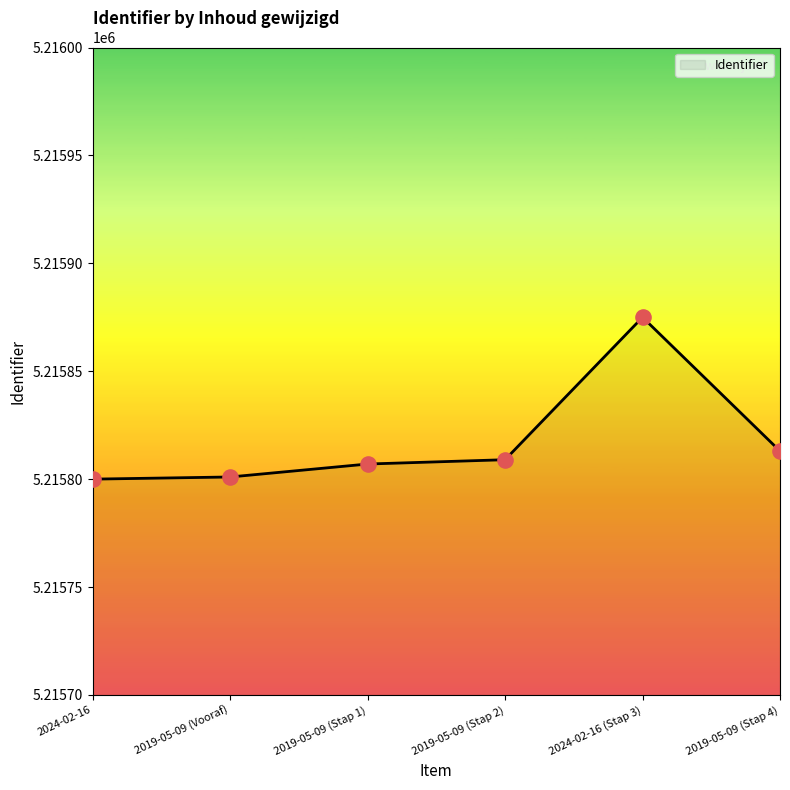

Which has a higher value, 2024-02-16 or 2024-02-16 (Stap 3)?

2024-02-16 (Stap 3)